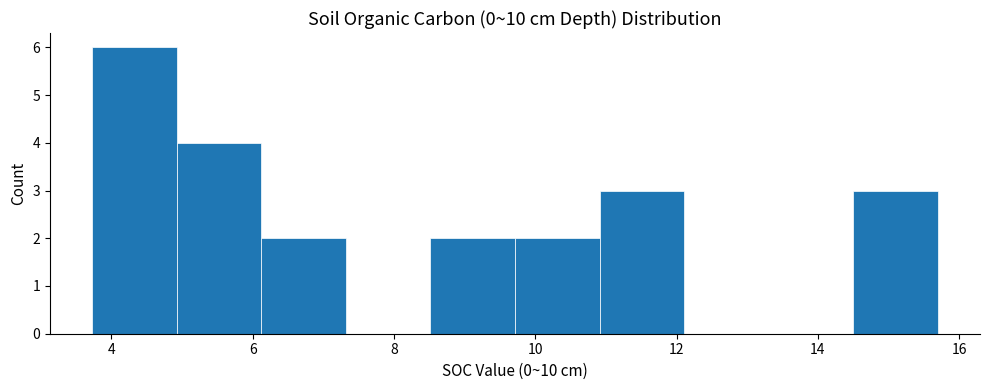

Which range on the x-axis has the tallest bar?

3.8 to 5.0